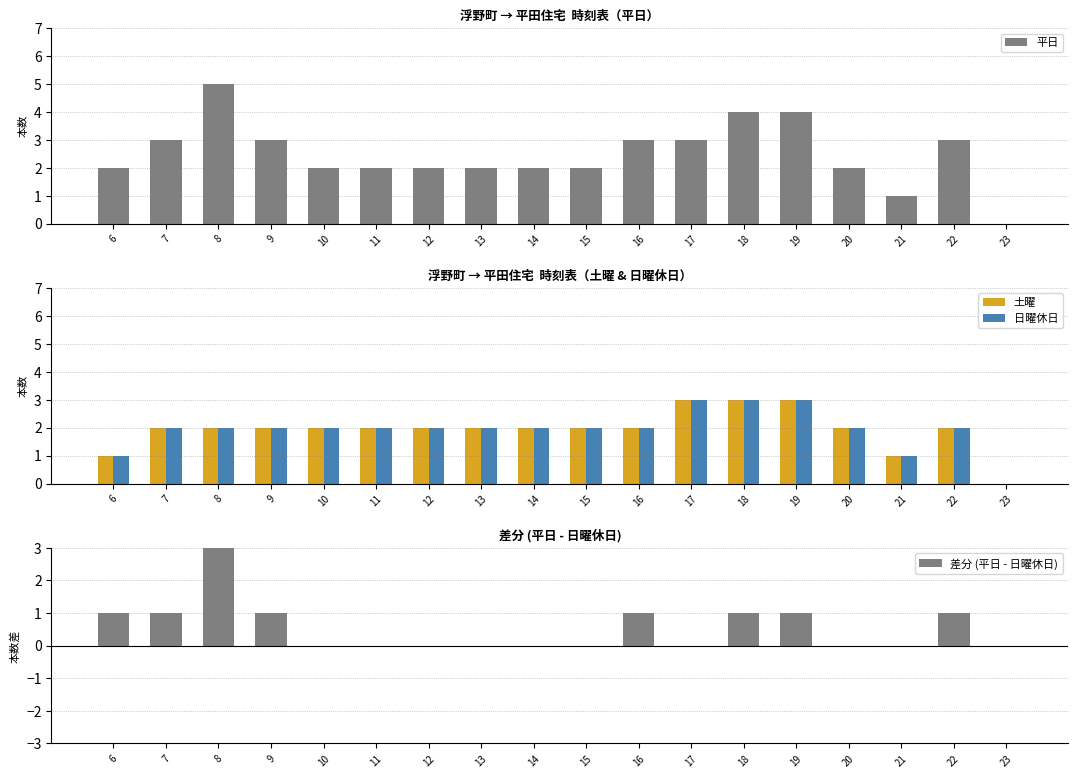

Which has a higher value, 7 or 18?

18